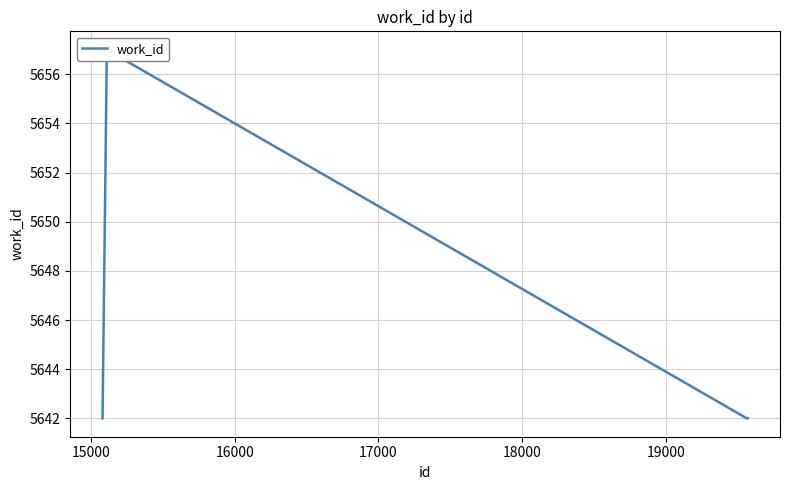

How many data points are above 5642?

1